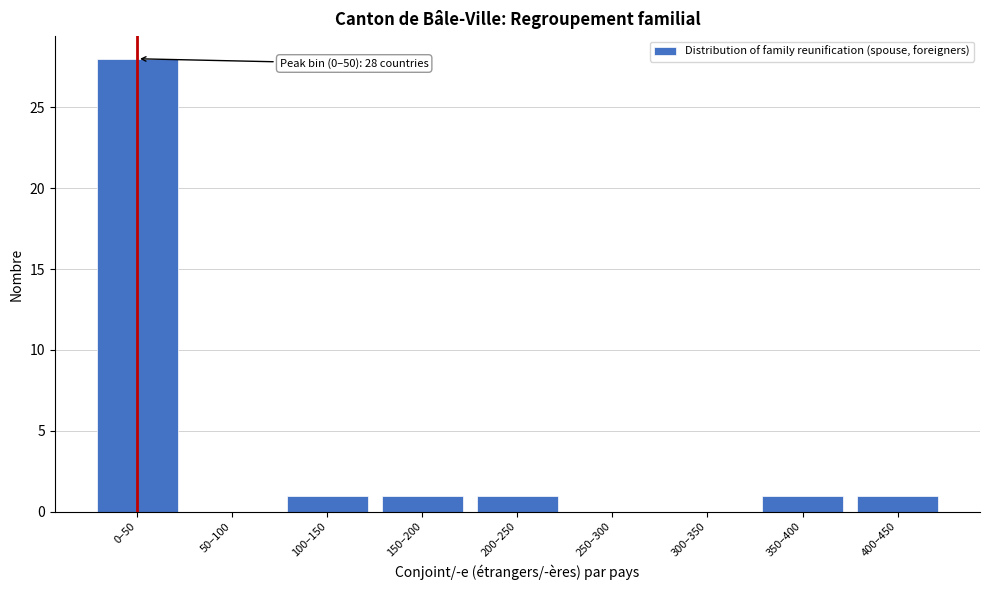

Reading left to right, list all the values displayed in this chart.

0–50=28	50–100=0	100–150=1	150–200=1	200–250=1	250–300=0	300–350=0	350–400=1	400–450=1